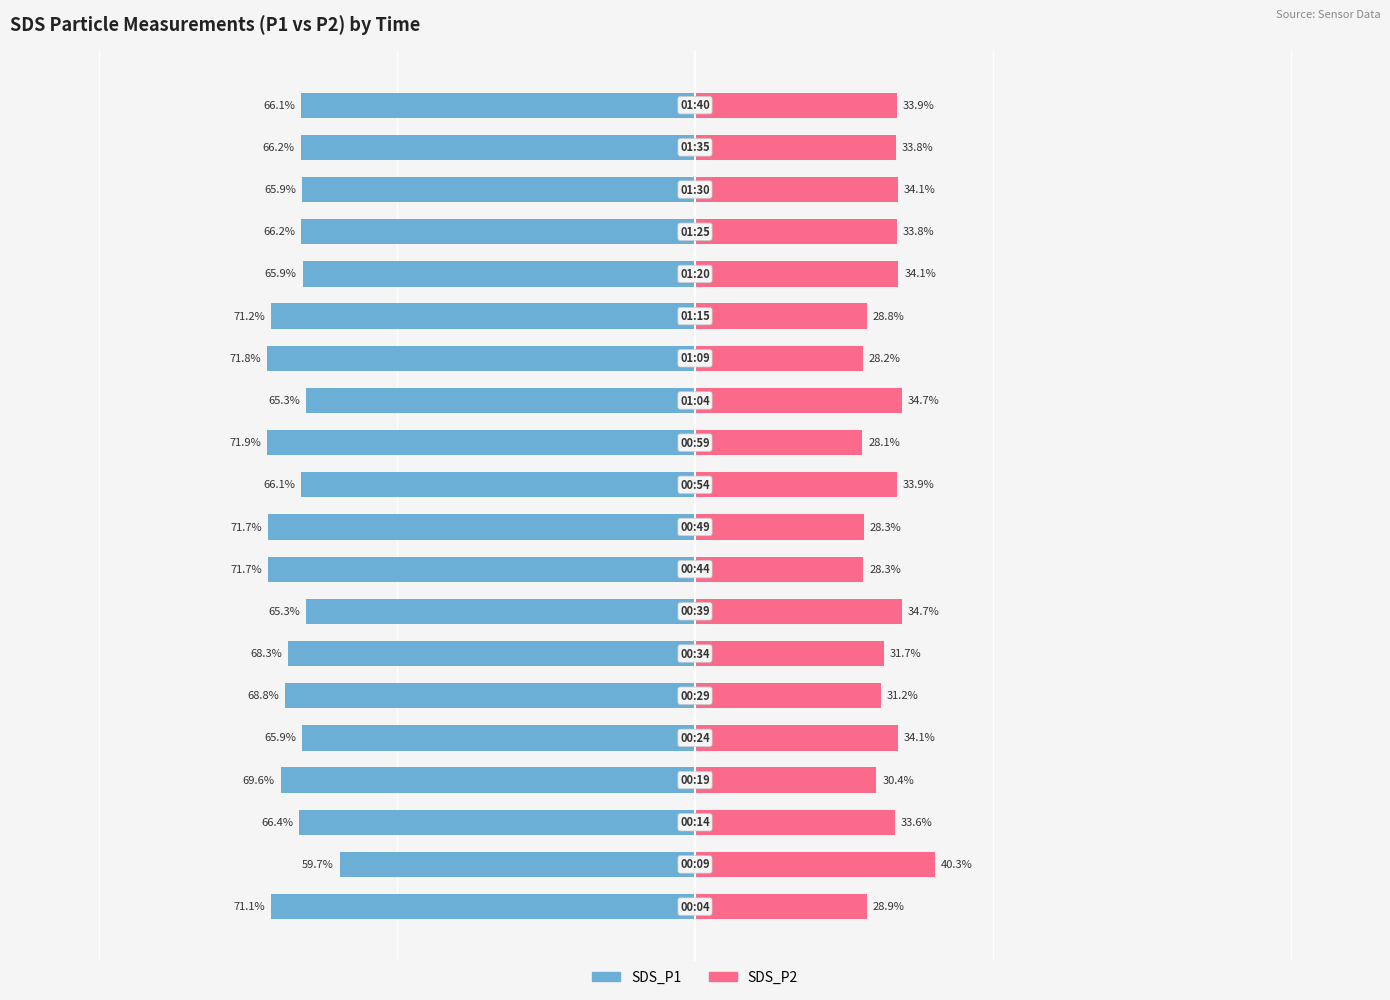

Between 7 and 15, which series saw the biggest shift?

SDS_P2